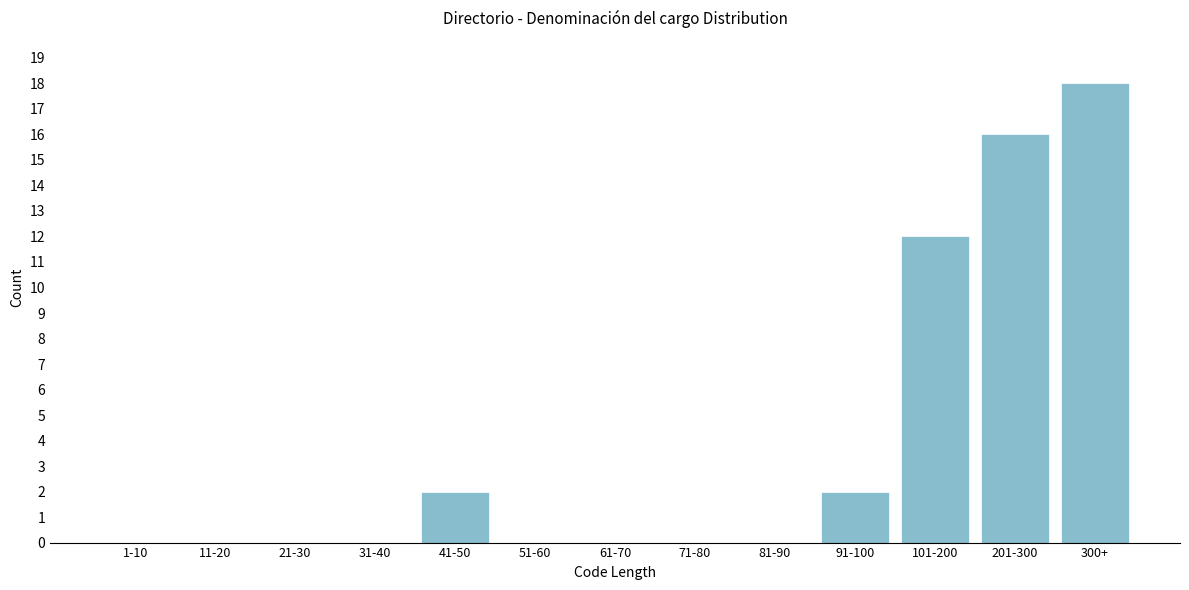

Reading left to right, list all the values displayed in this chart.

1-10=0	11-20=0	21-30=0	31-40=0	41-50=2	51-60=0	61-70=0	71-80=0	81-90=0	91-100=2	101-200=12	201-300=16	300+=18